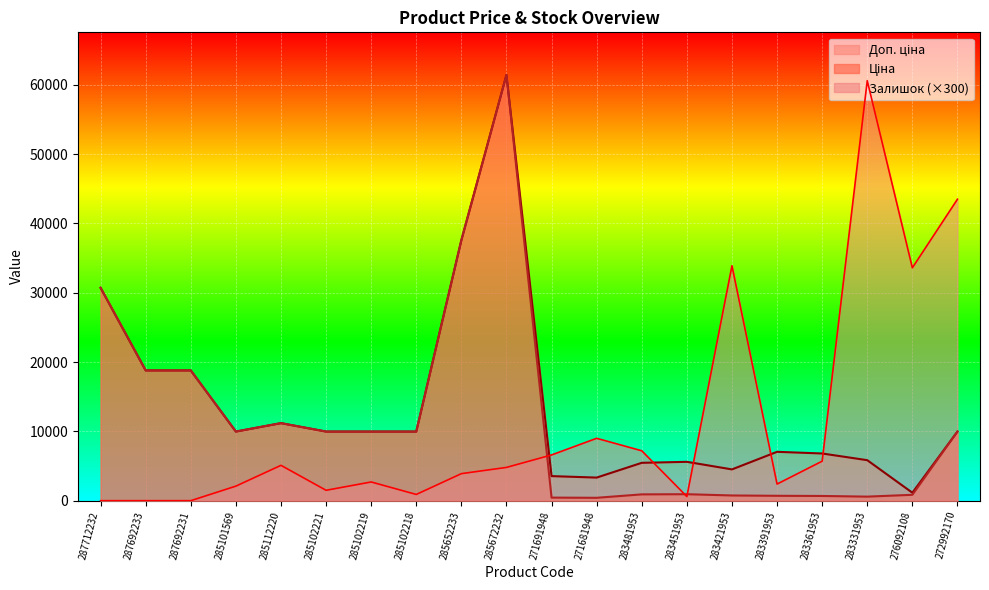

How many intersections are there between Залишок and Доп. ціна?

5